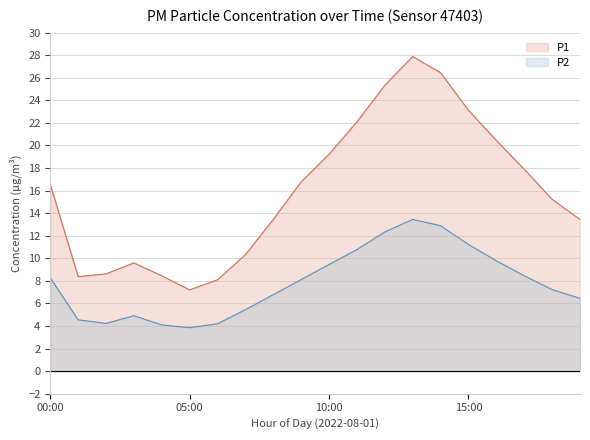

What is the greatest value displayed?

27.9